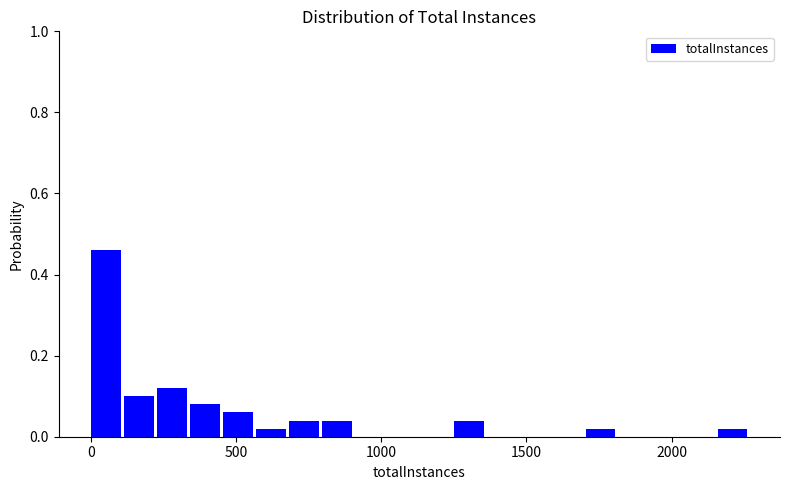

Read against the x-axis, roughly where is the centre of the tallest bar?

50